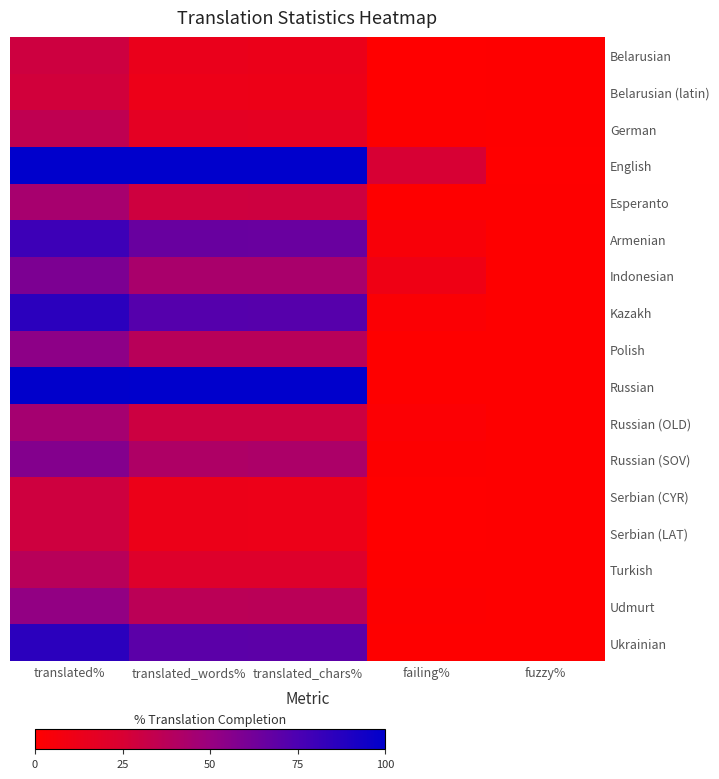

At which category is the sum across all series the highest?

translated%